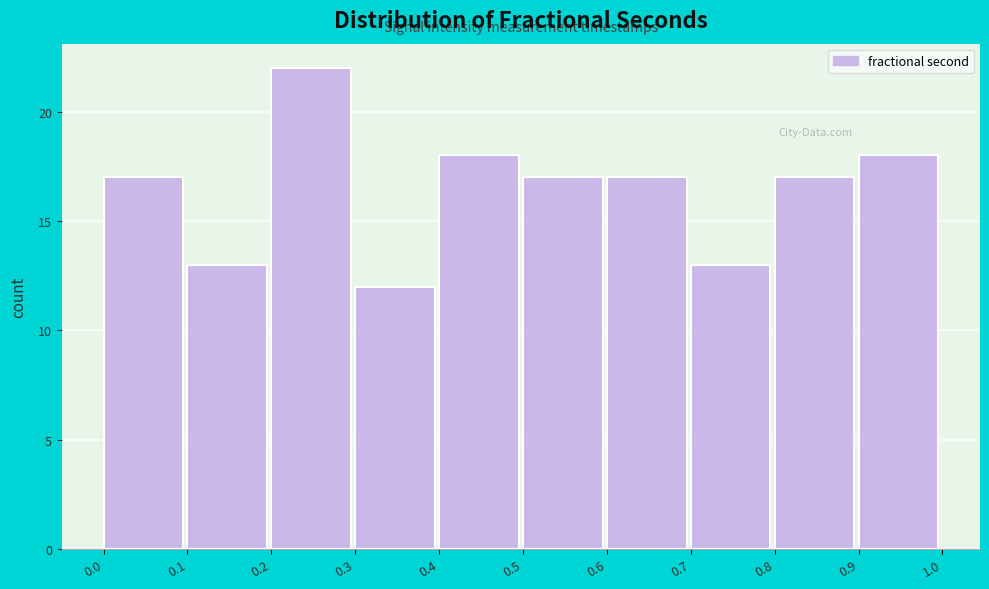

Reading right to left, extract all data points from this chart.

18	17	13	17	17	18	12	22	13	17